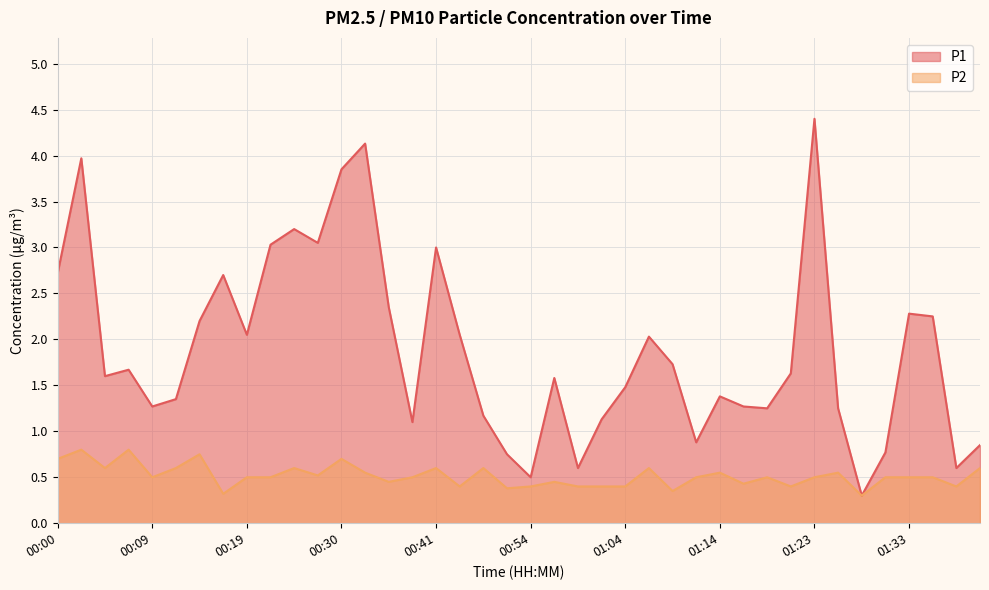

What is the total value across all series at 00:44?

2.4